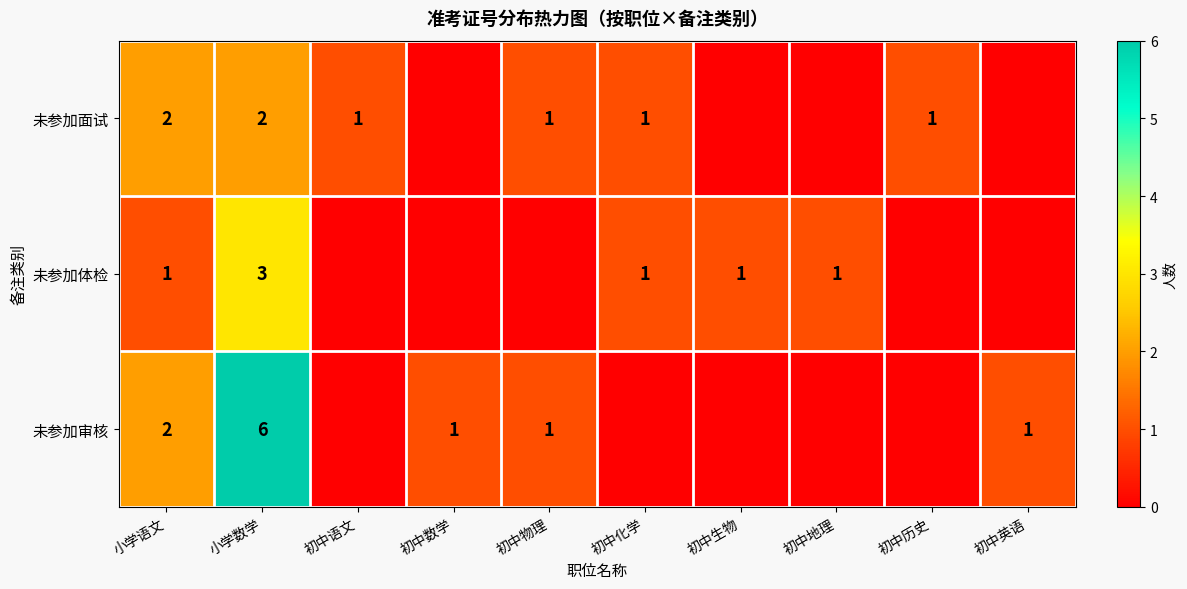

What is the sum of the 未参加面试 values at 初中物理 and 小学语文?

3